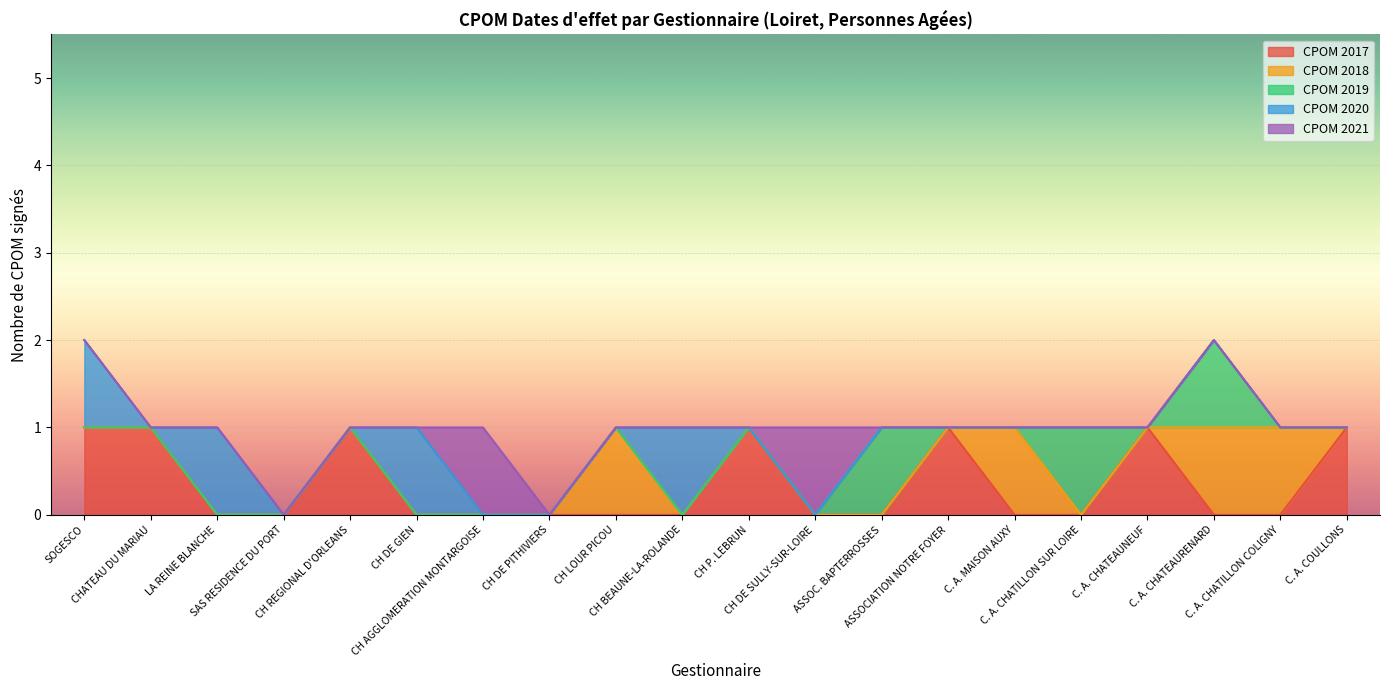

How many lines are shown in the chart?

5